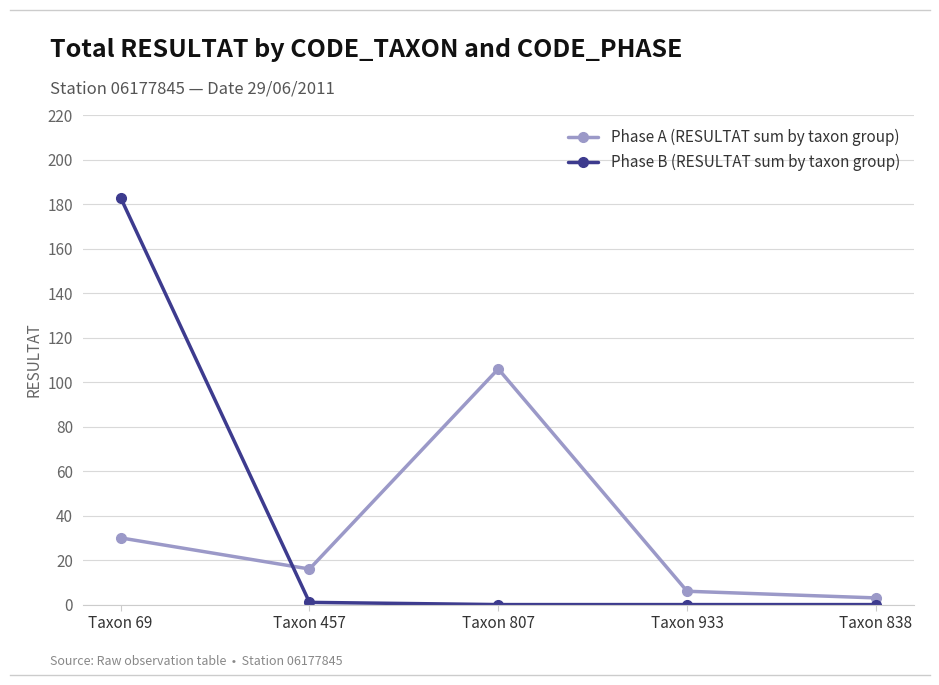

What is the total value across all series at Taxon 807?

106